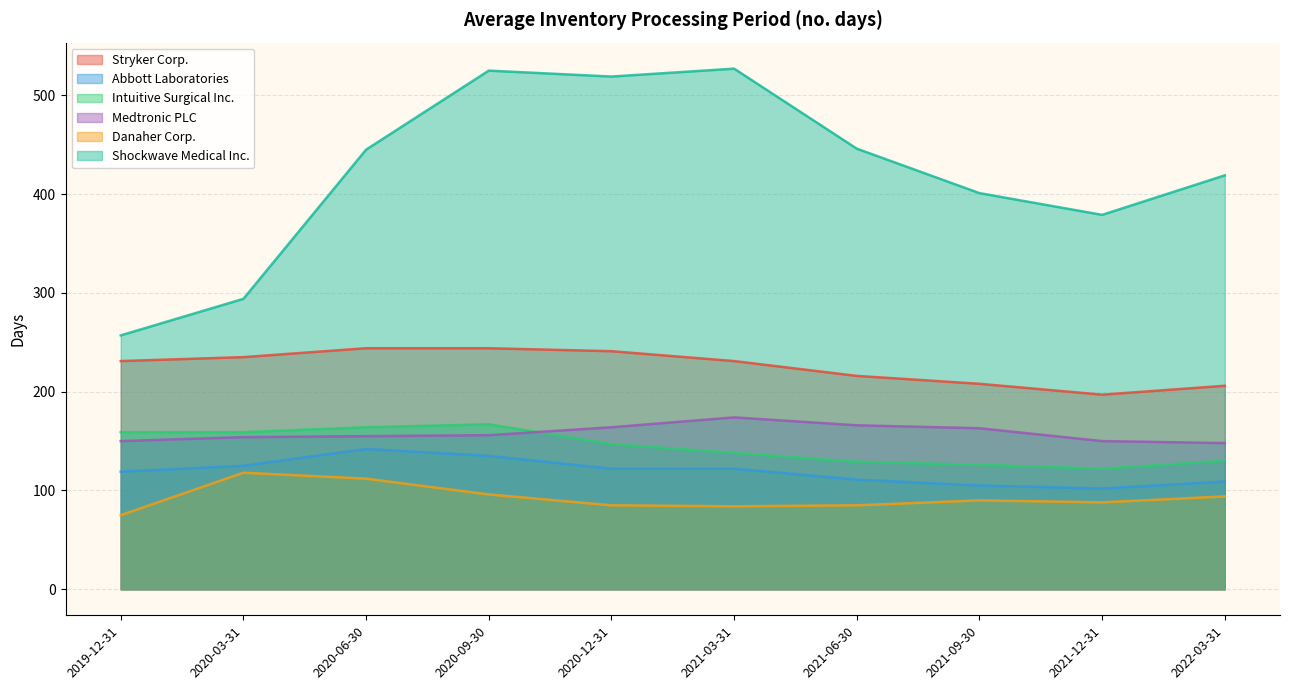

What is the difference between the second highest and second lowest values in the Intuitive Surgical Inc. series?

38